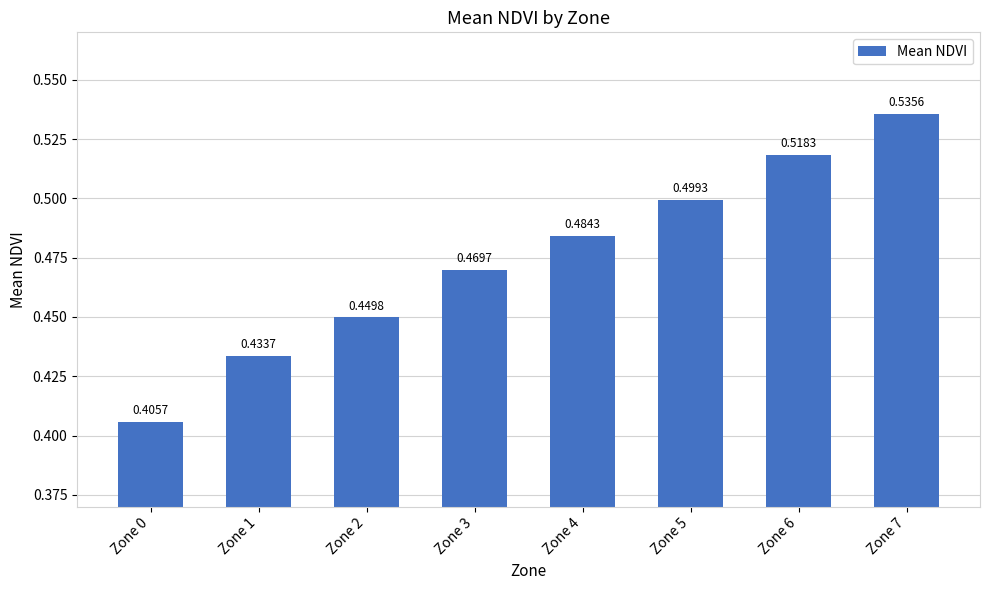

At which category does the chart reach its minimum across all series?

Zone 0